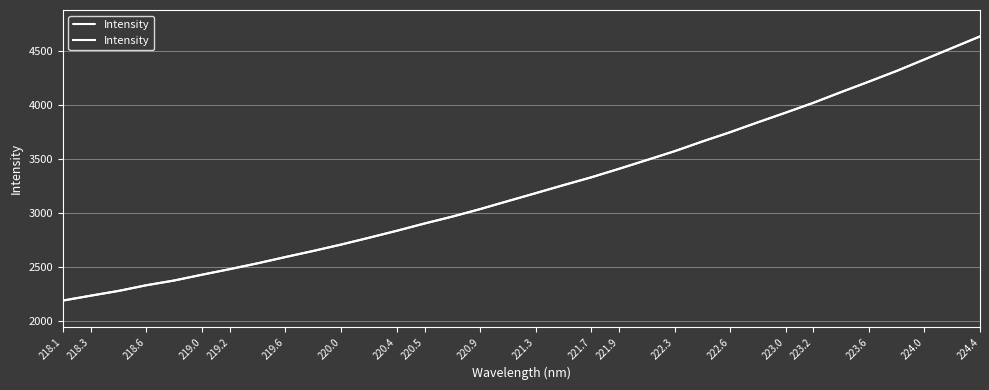

How many lines are shown in the chart?

1